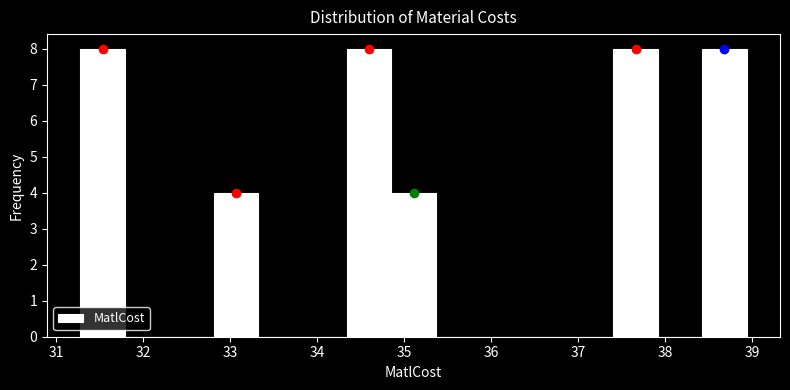

Reading left to right, transcribe this chart: for each bar, give the range it covers on the x-axis and its height. Neither the bar edges nor the heights are printed on the chart, so give them approximately, as read against the axes.

31.3 to 31.8: 8
31.8 to 32.3: 0
32.3 to 32.8: 0
32.8 to 33.3: 4
33.3 to 33.8: 0
33.8 to 34.3: 0
34.3 to 34.9: 8
34.9 to 35.4: 4
35.4 to 35.9: 0
35.9 to 36.4: 0
36.4 to 36.9: 0
36.9 to 37.4: 0
37.4 to 37.9: 8
37.9 to 38.4: 0
38.4 to 38.9: 8